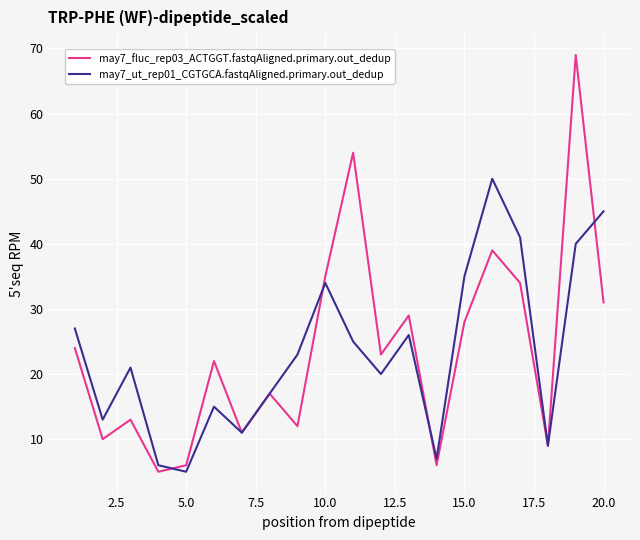

What is the maximum value shown in the chart?

69